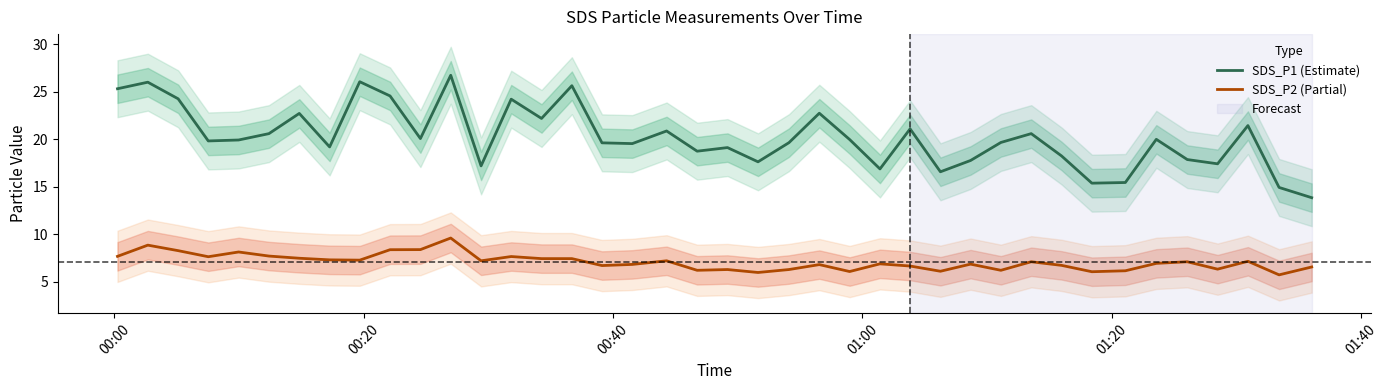

How many lines are shown in the chart?

2